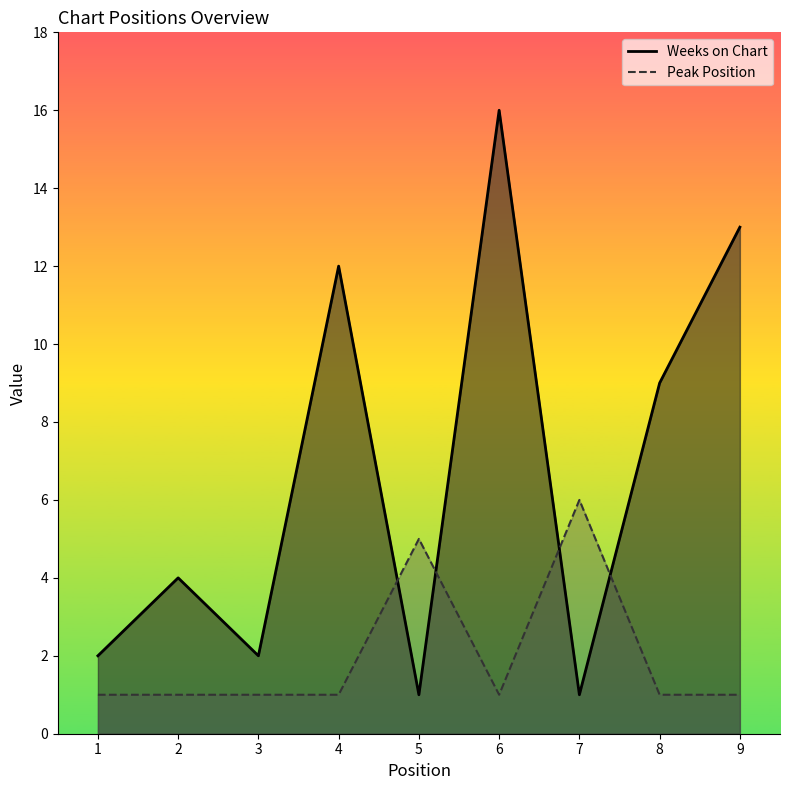

Which series has the largest range (max minus min)?

Weeks on Chart